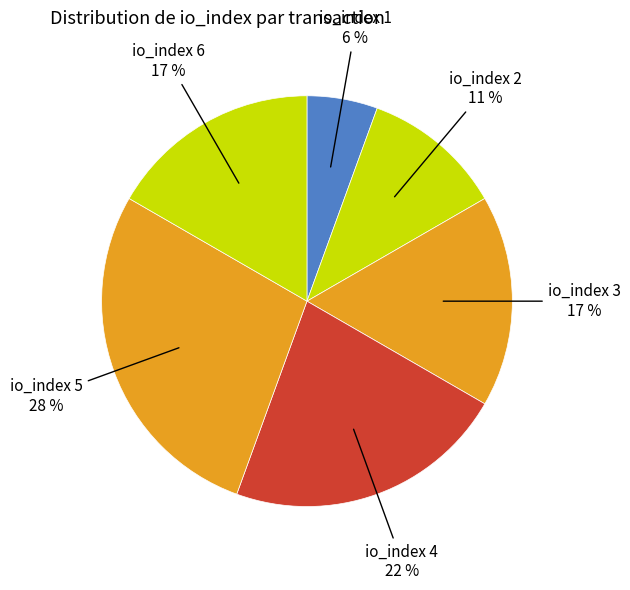

Count the number of slices in the pie.

6